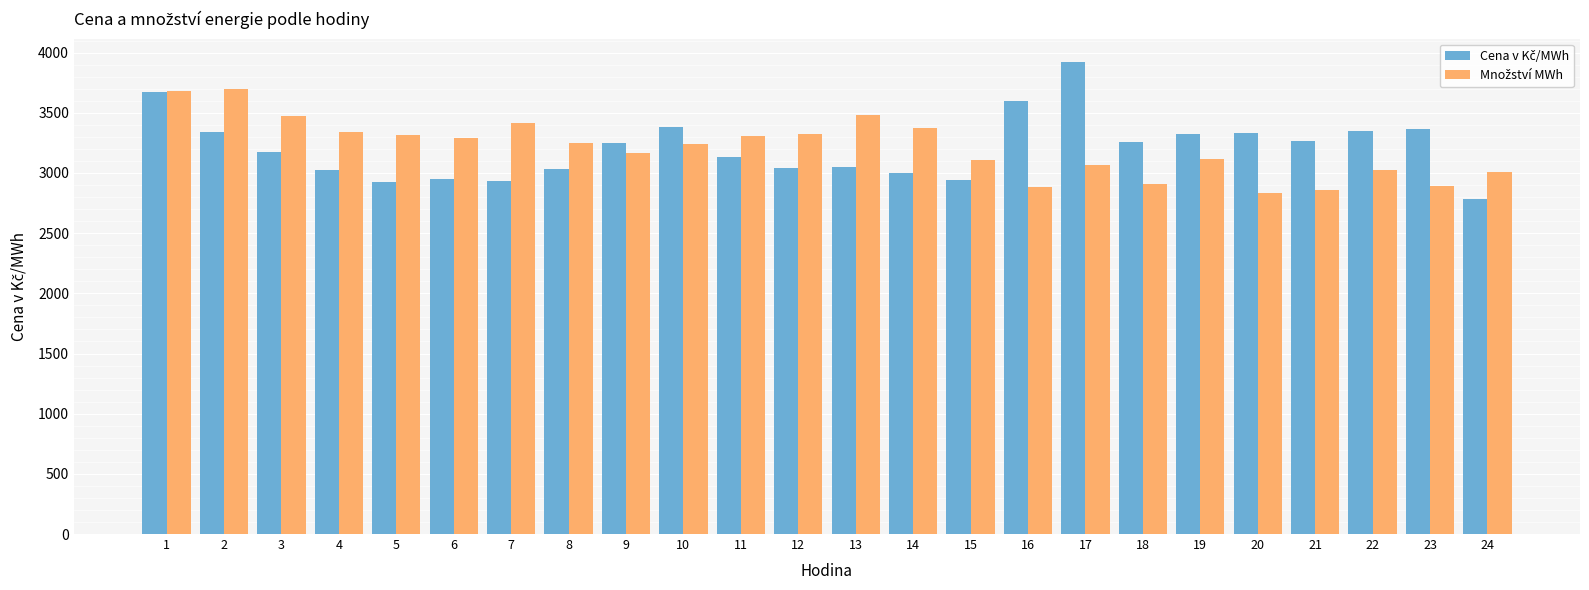

What is the greatest value displayed?

3919.8